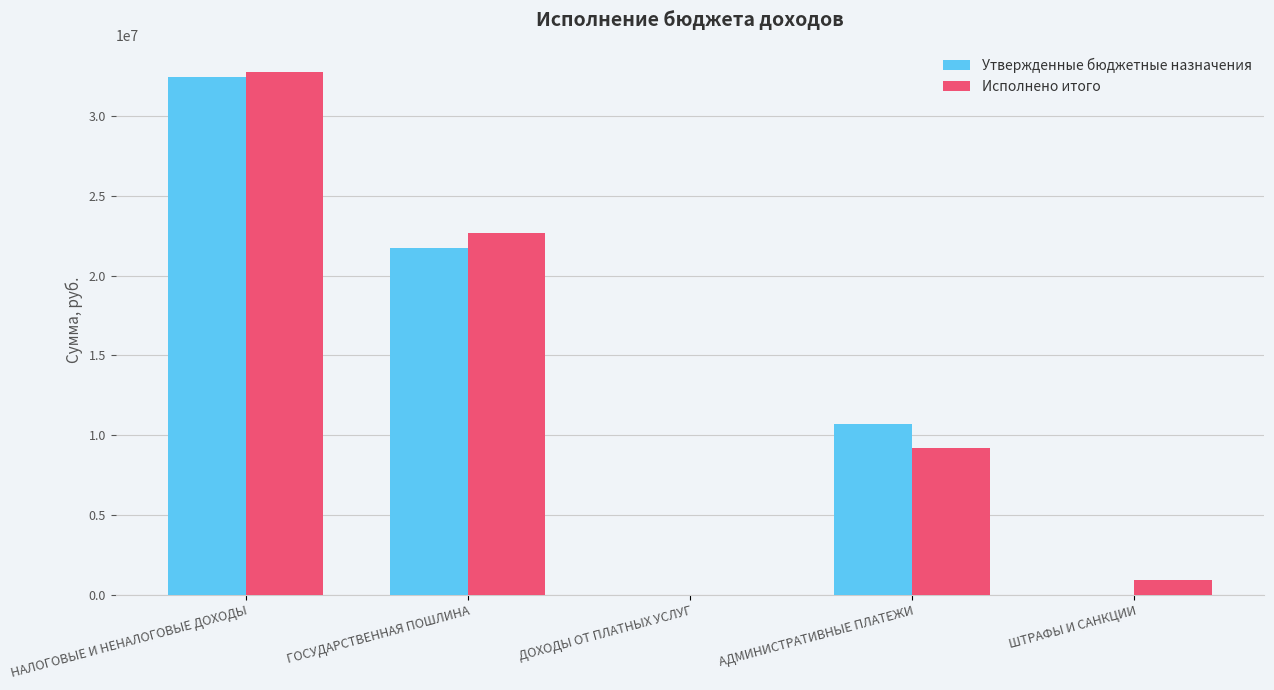

Is the value of Исполнено итого at НАЛОГОВЫЕ И НЕНАЛОГОВЫЕ ДОХОДЫ greater than the value of Утвержденные бюджетные назначения at ДОХОДЫ ОТ ПЛАТНЫХ УСЛУГ?

Yes